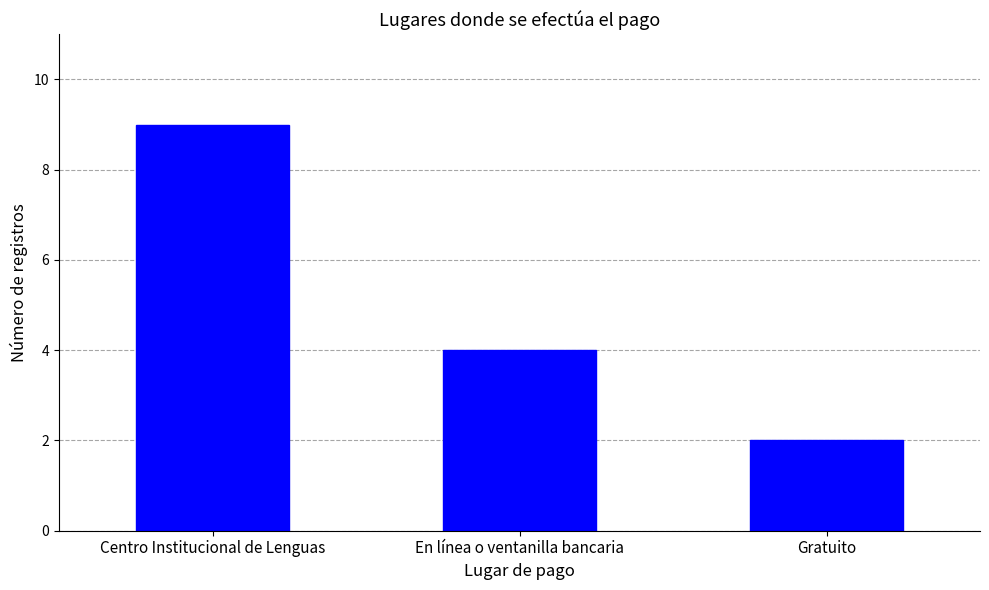

Approximately how many times larger is the value at Centro Institucional de Lenguas compared to Gratuito?

4.5